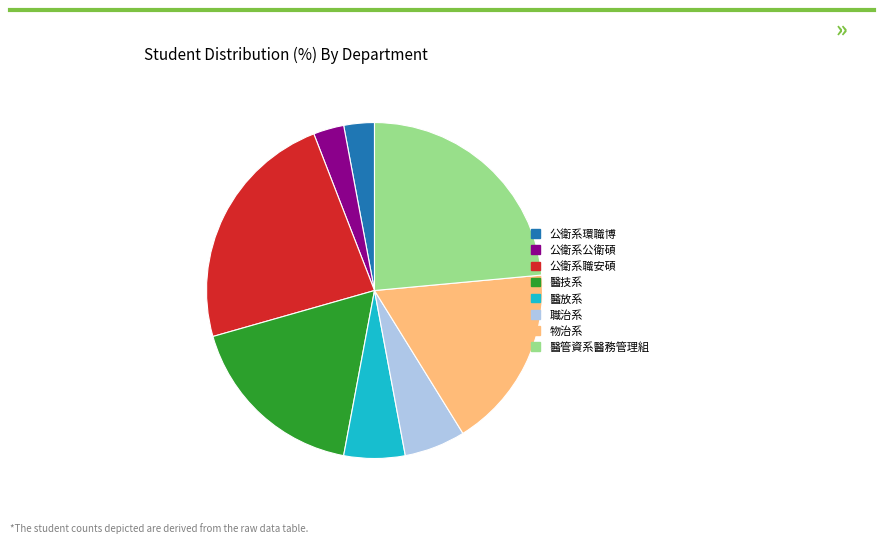

Do 醫技系 and 公衛系公衛碩 together represent more than half of the pie?

No